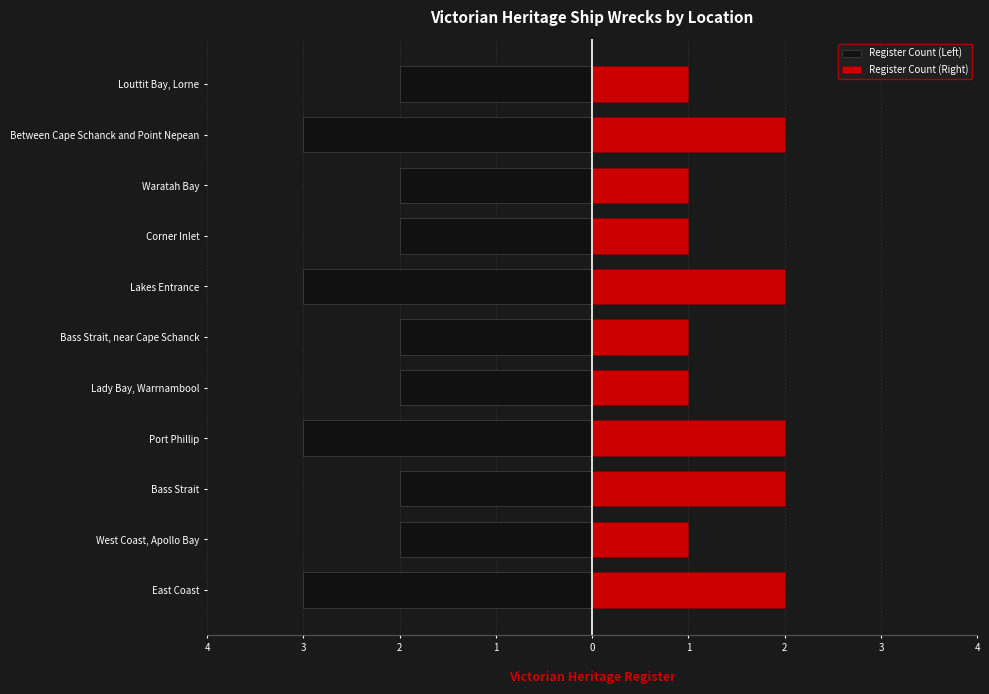

What is the value of the Register Count (Left) bar at the 1st from the left?

-3